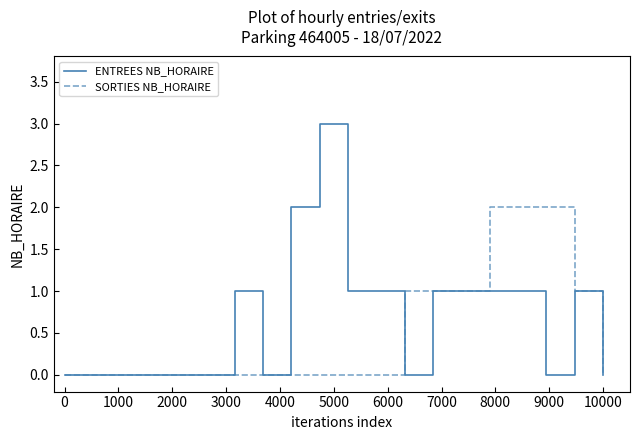

Which series has the largest range (max minus min)?

ENTREES NB_HORAIRE